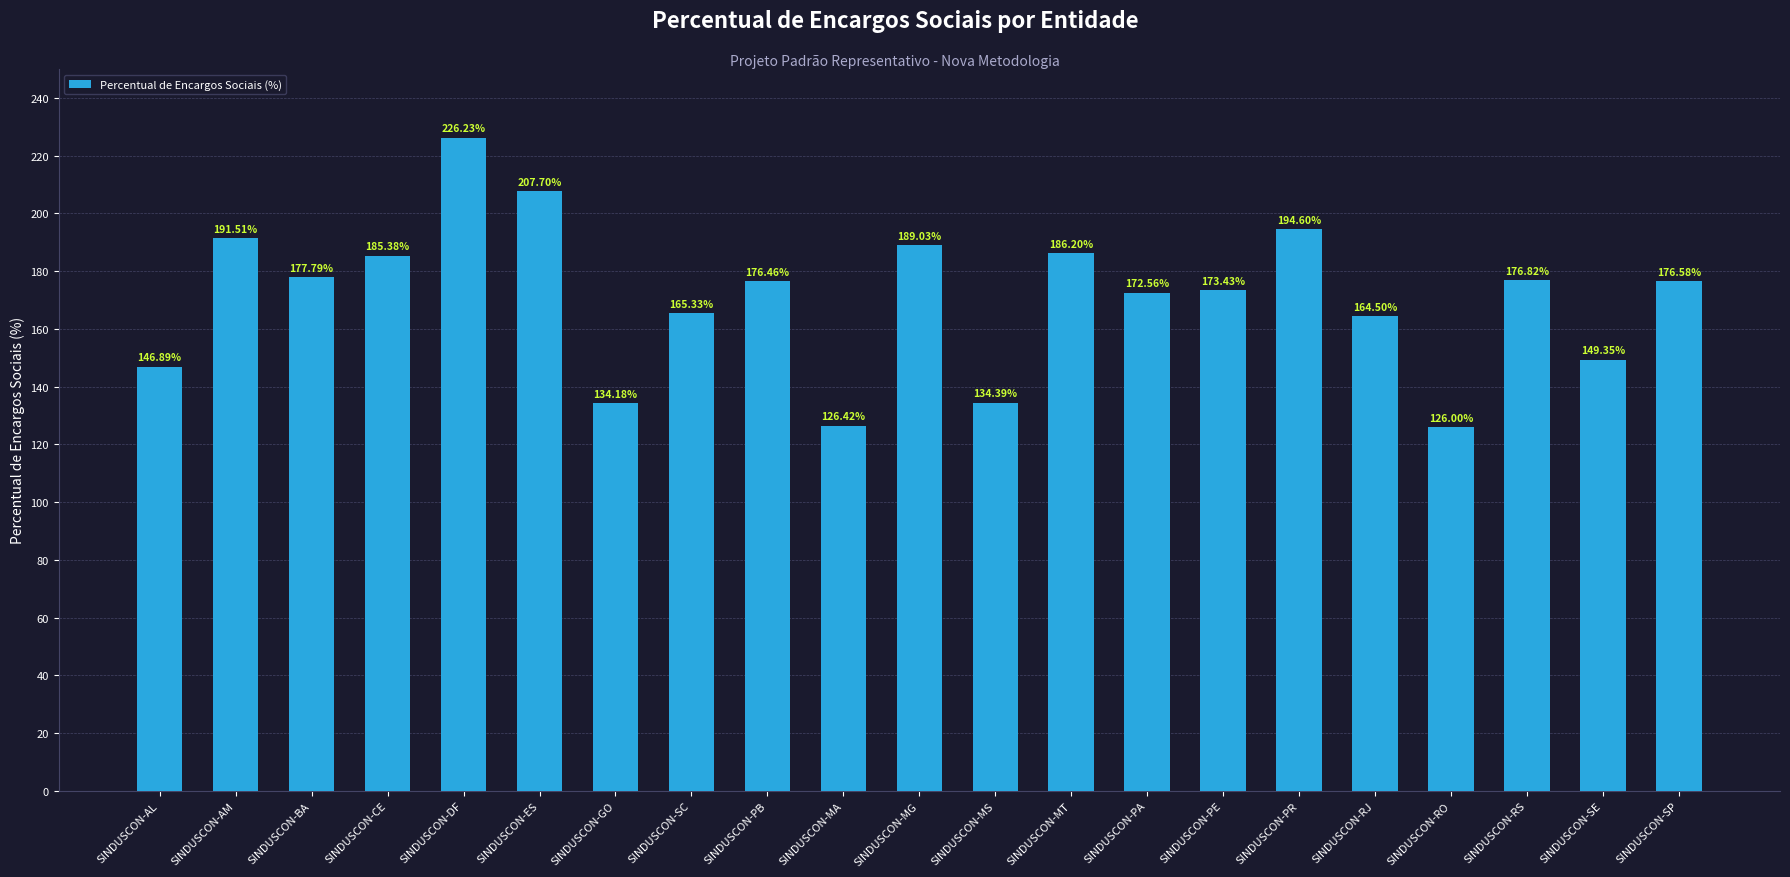

What is the smallest value displayed?

126.0